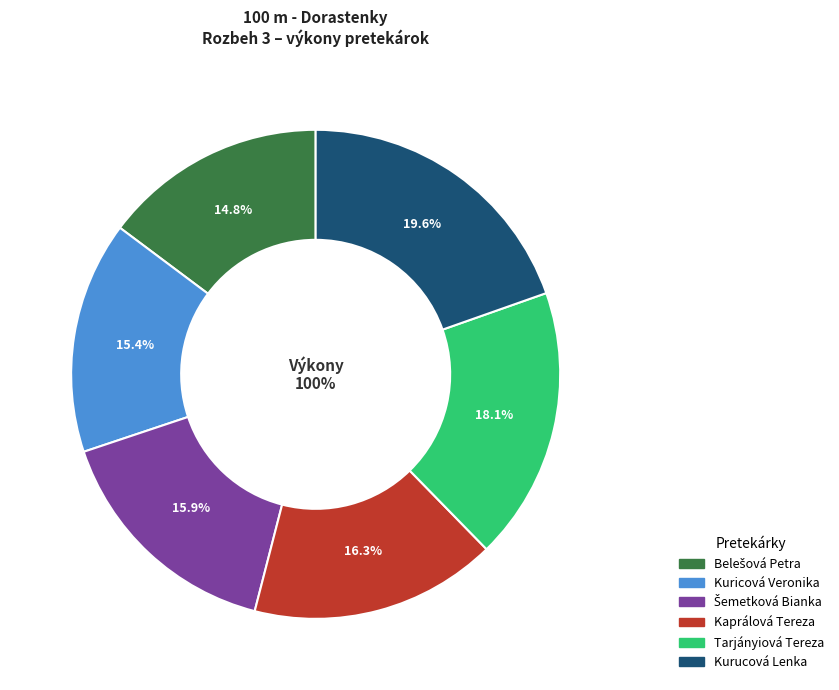

What percentage is the Kuricová Veronika slice, to the nearest percent?

15%